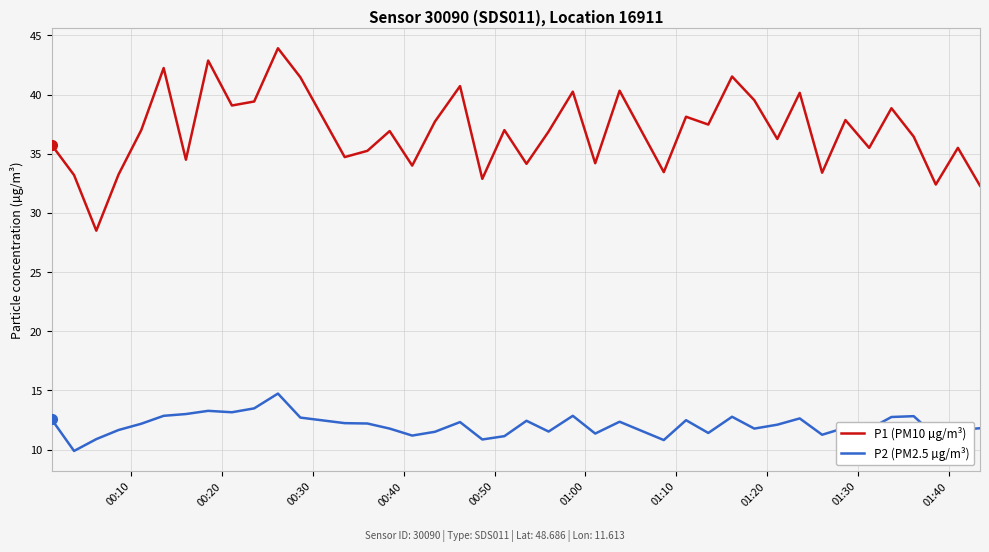

What is the maximum value shown in the chart?

43.9